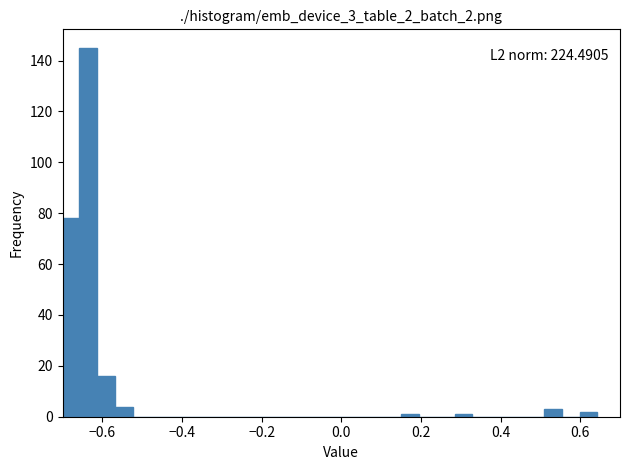

Around what value on the x-axis is the tallest bar? Give the approximate position of its centre, as read against the axis.

-0.64